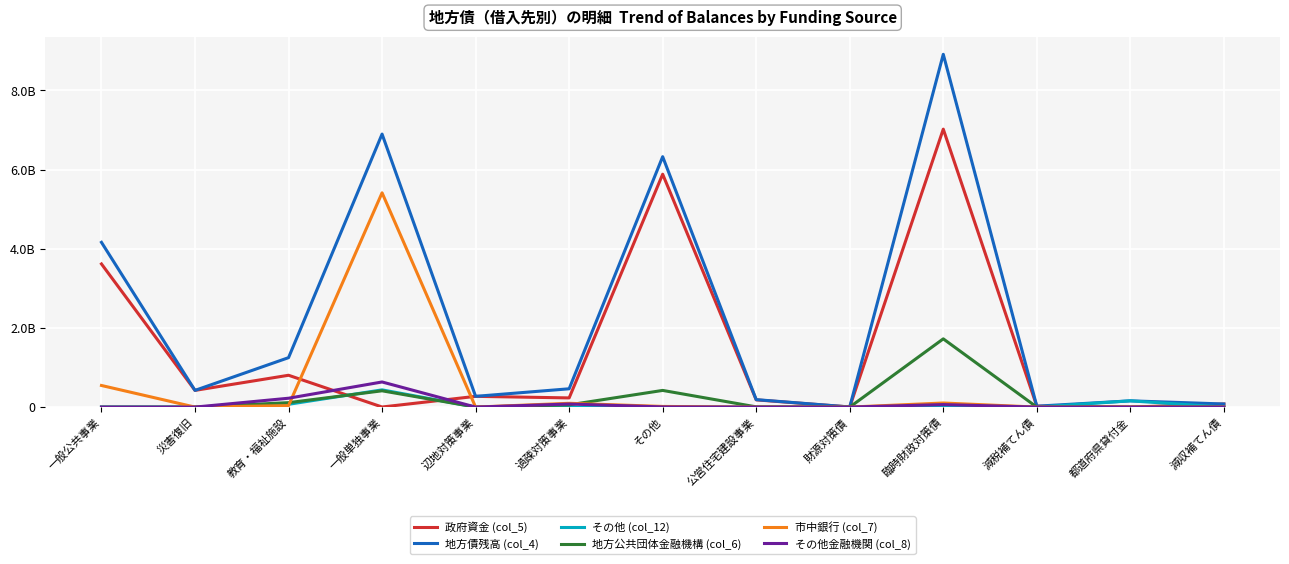

Is this an area chart (filled region under the line)?

No